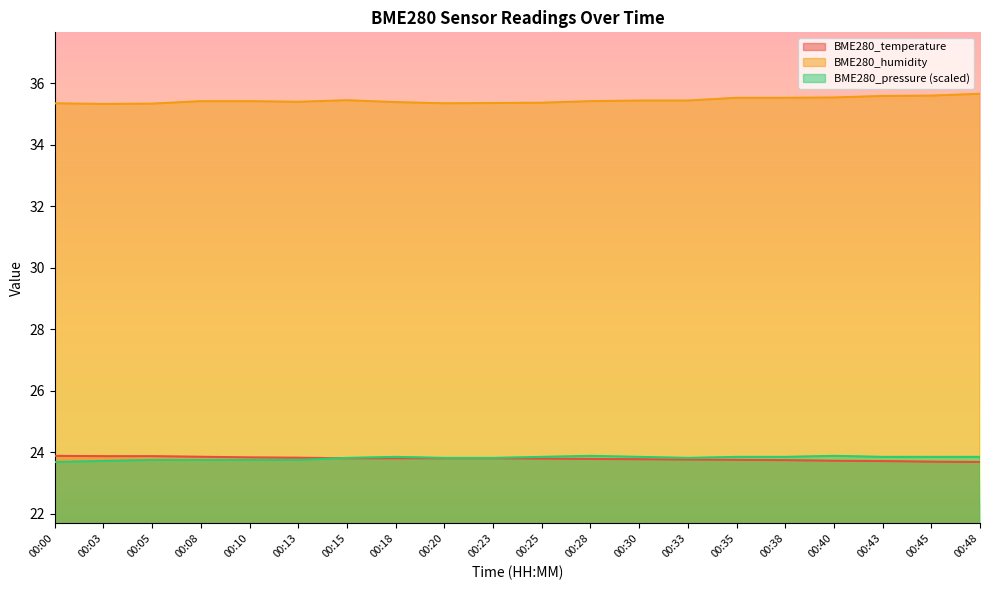

How many data points does each series have?

20